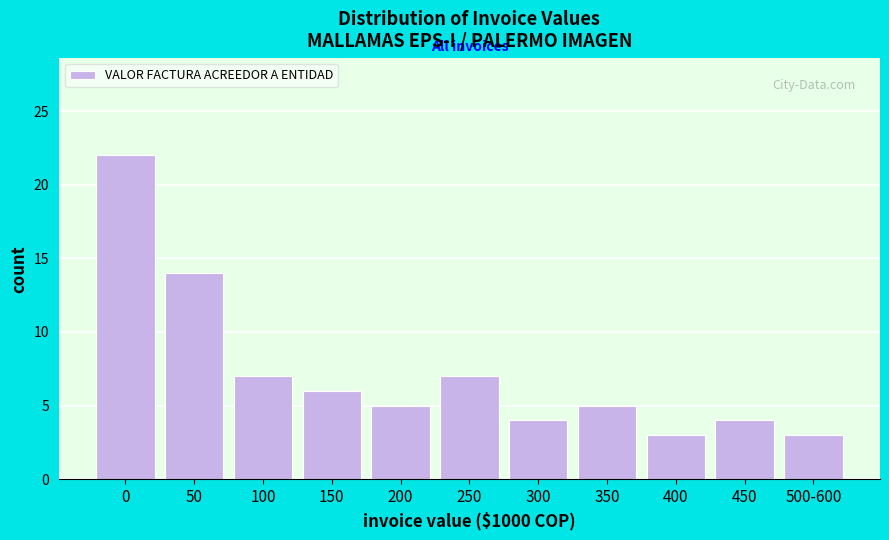

Reading right to left, transcribe all the data shown in this chart.

500-600=3	450=4	400=3	350=5	300=4	250=7	200=5	150=6	100=7	50=14	0=22